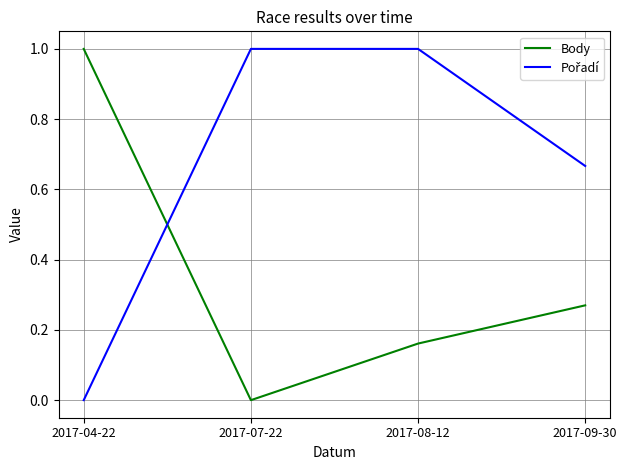

What is the sum of all Body values?

1.4